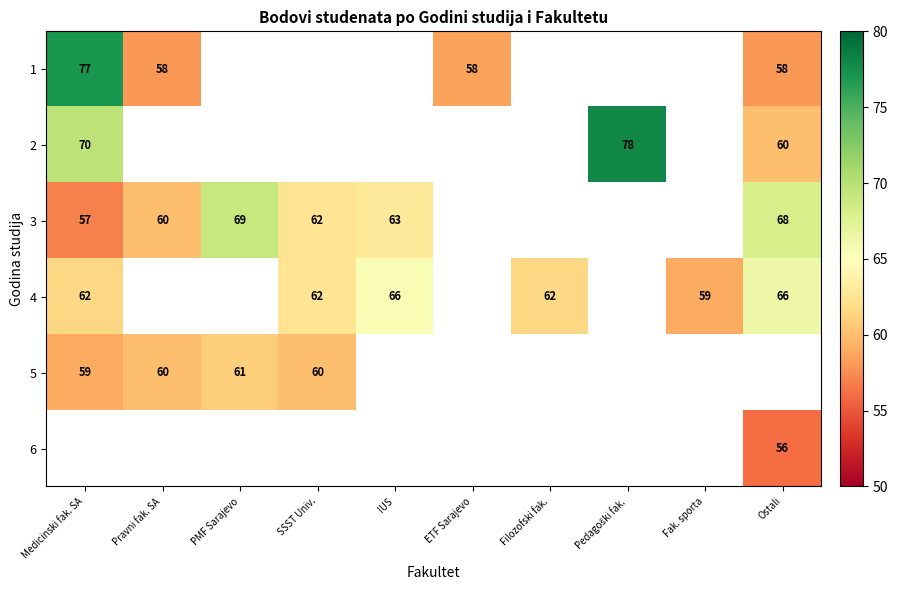

True or false: 2 has a value of 60 at Ostali.

True